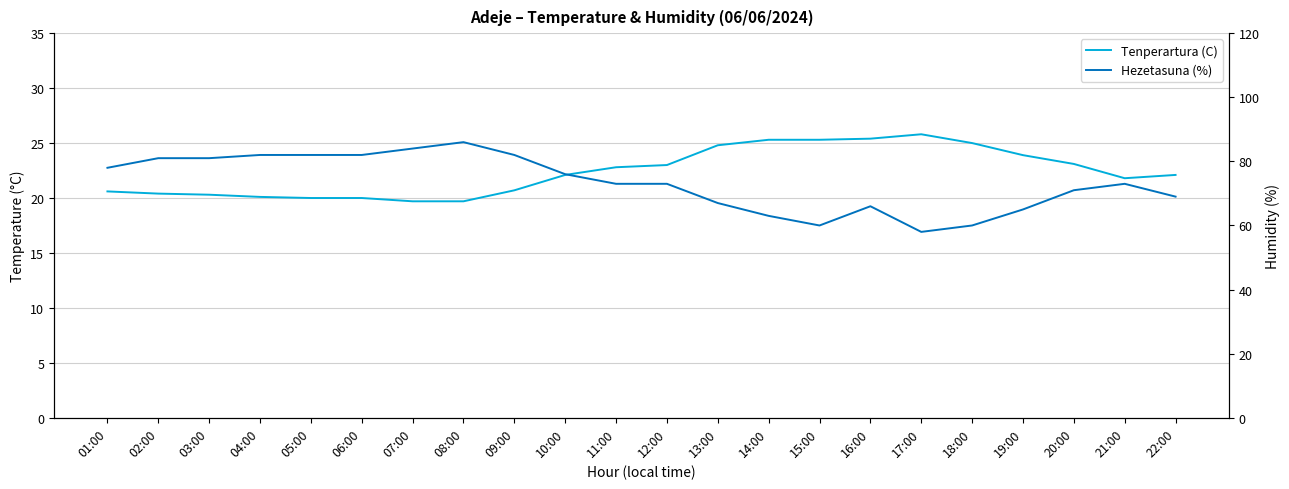

At which label does Hezetasuna (%) first exceed 73?

01:00